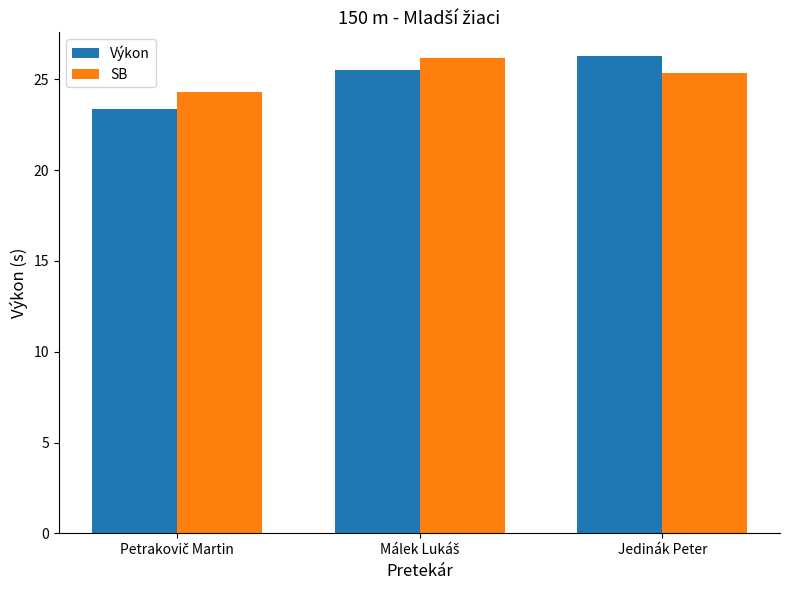

True or false: Výkon has a value of 36.7 at Jedinák Peter.

False